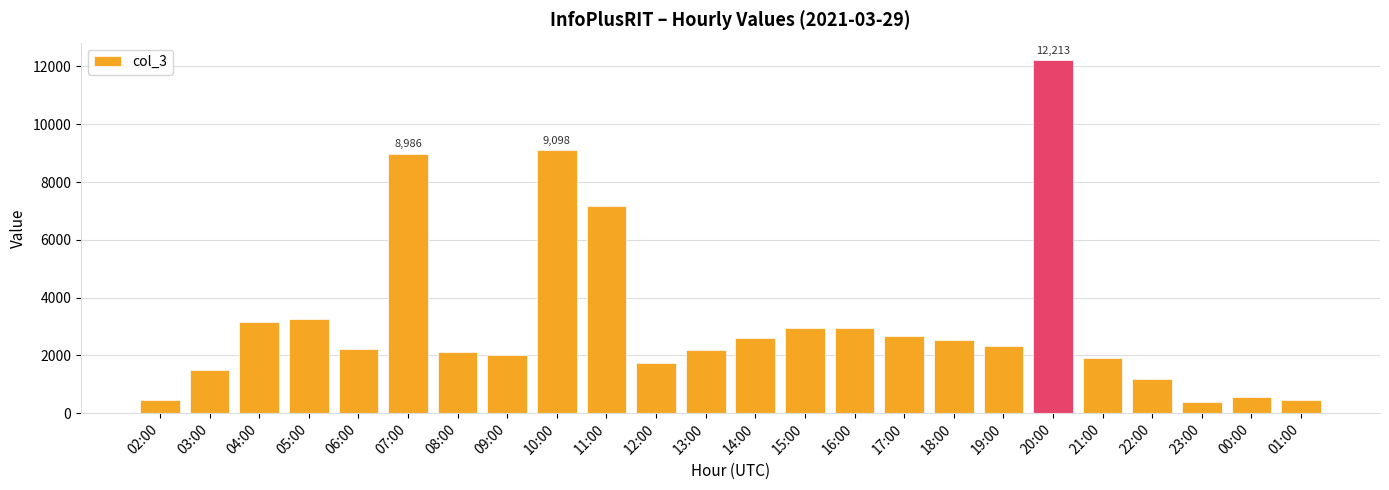

What is the difference between the maximum and second lowest values?

11767